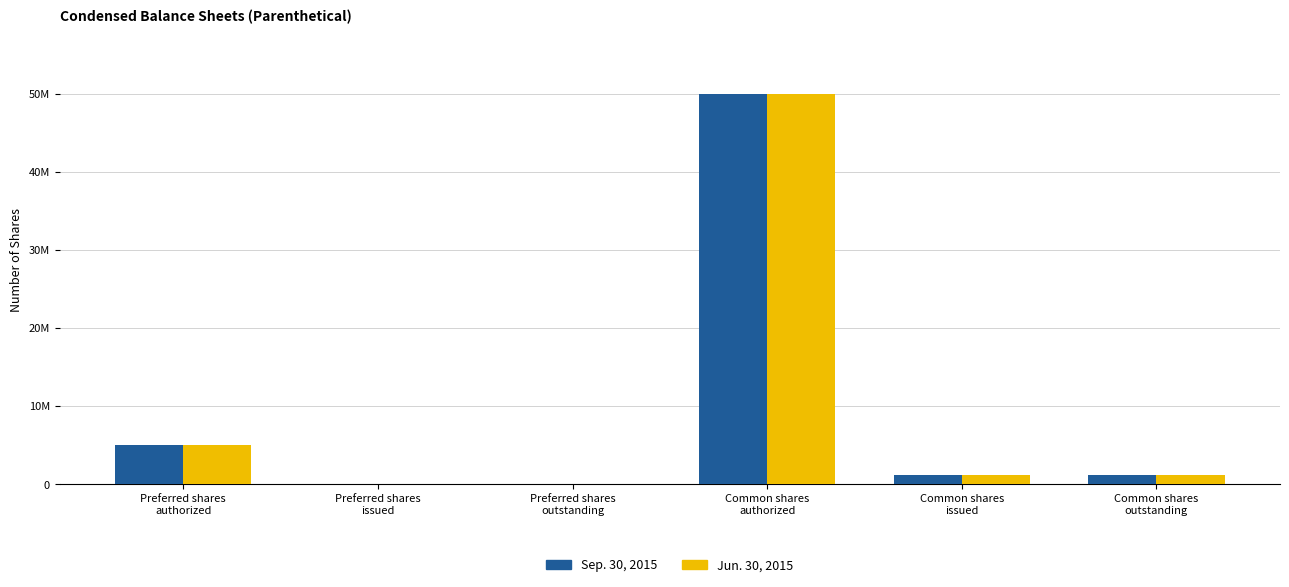

Is it true that Jun. 30, 2015 equals 19799105 at Preferred shares
outstanding?

False